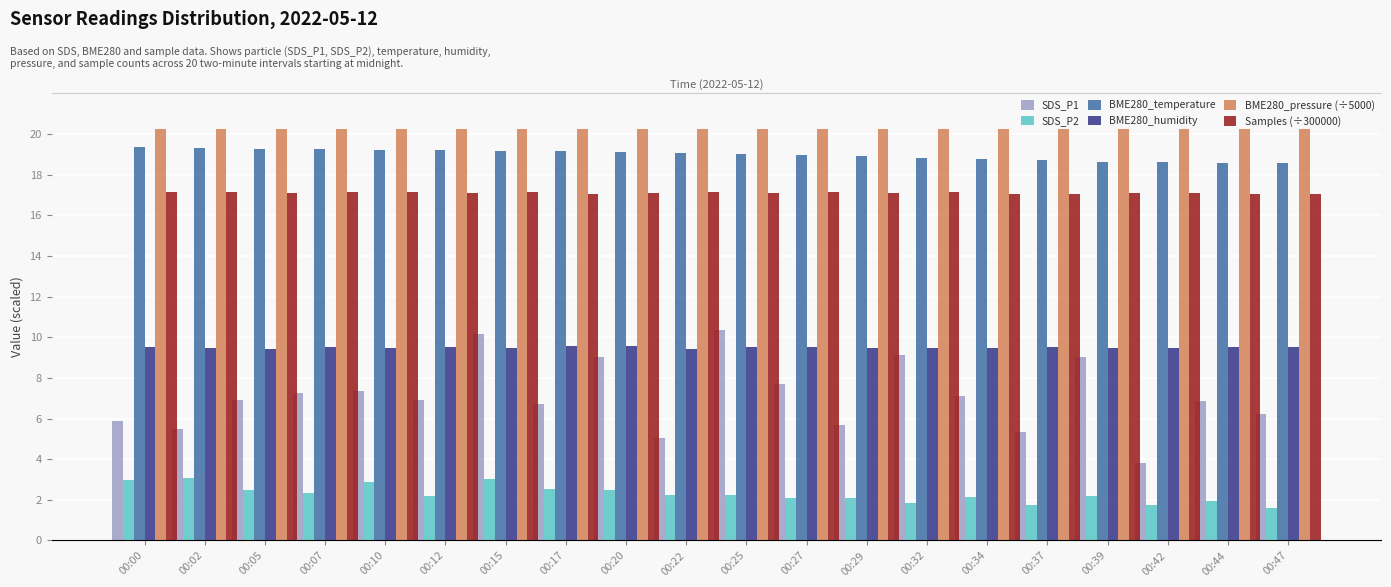

Rank the series at 00:07 from lowest to highest value.

SDS_P2, SDS_P1, BME280_humidity, Samples (÷300000), BME280_temperature, BME280_pressure (÷5000)